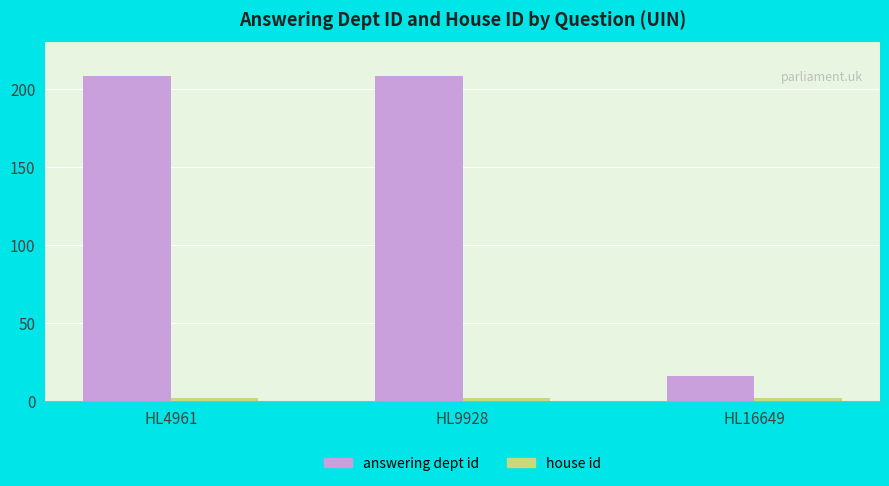

Between HL9928 and HL16649, which series saw the biggest shift?

answering dept id